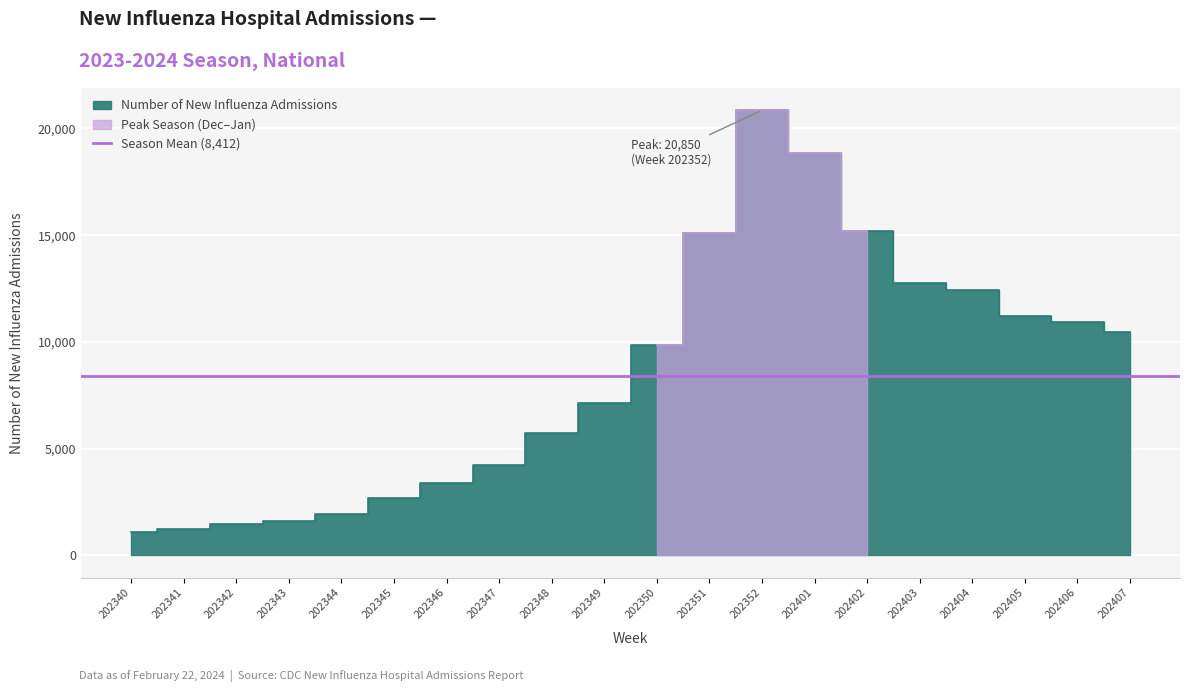

Where is the first local maximum?

202352